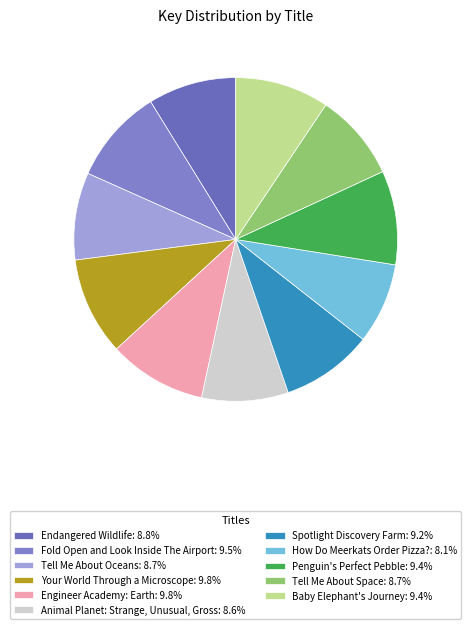

Is it true that Penguin's Perfect Pebble is 20% of the pie?

False